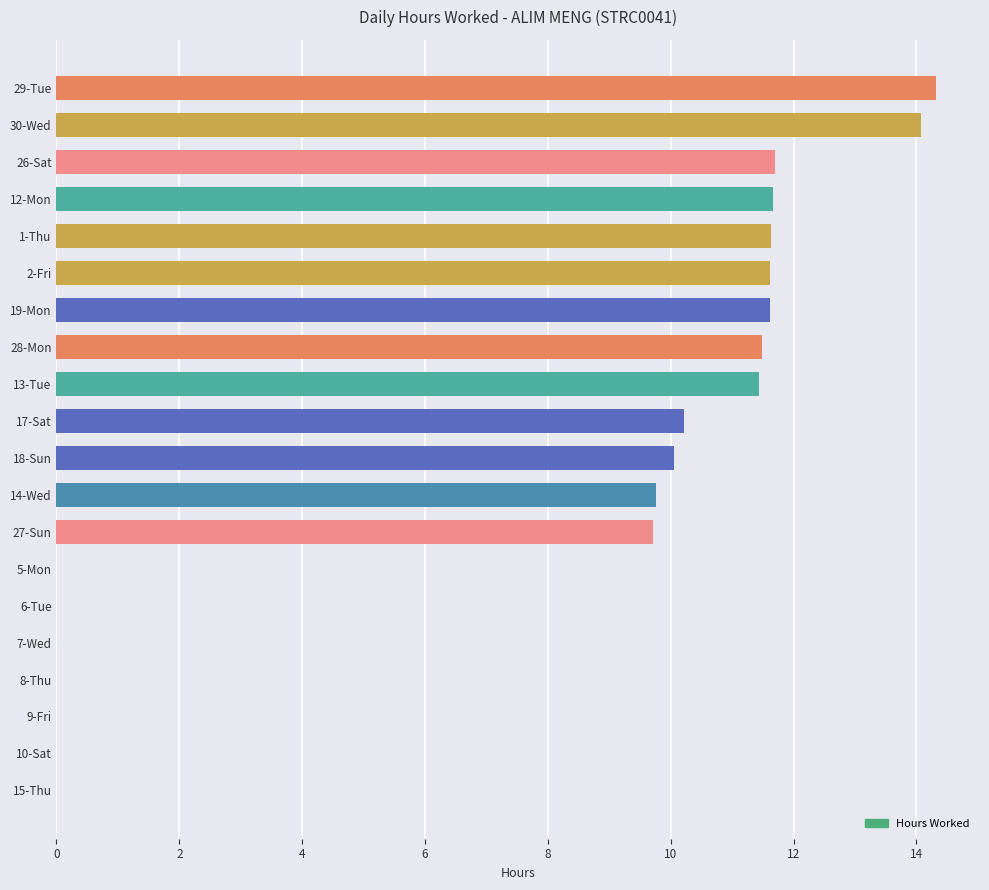

What is the ratio of the value at 2-Fri to the value at 27-Sun?

1.2